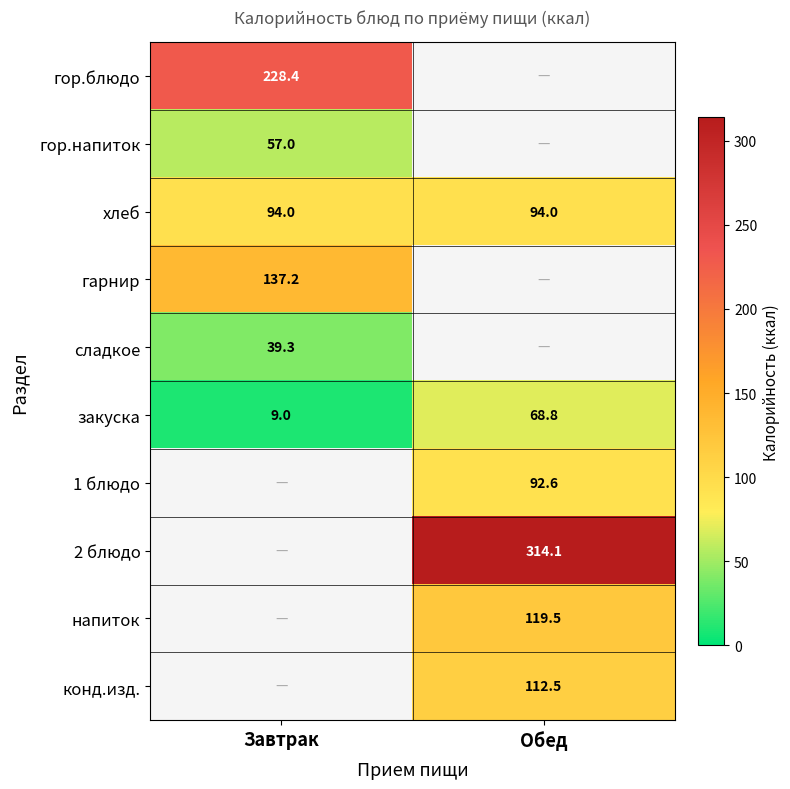

Is it true that хлеб equals 94.0 at Обед?

True